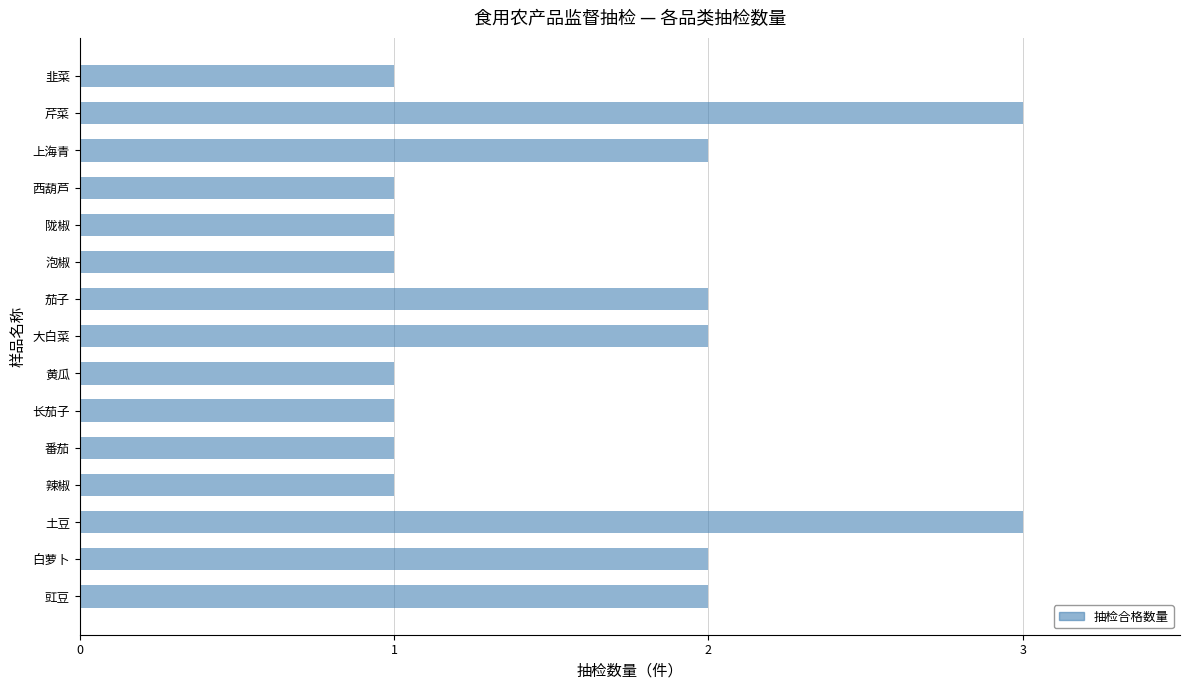

Is it true that the value at 上海青 is 2?

True